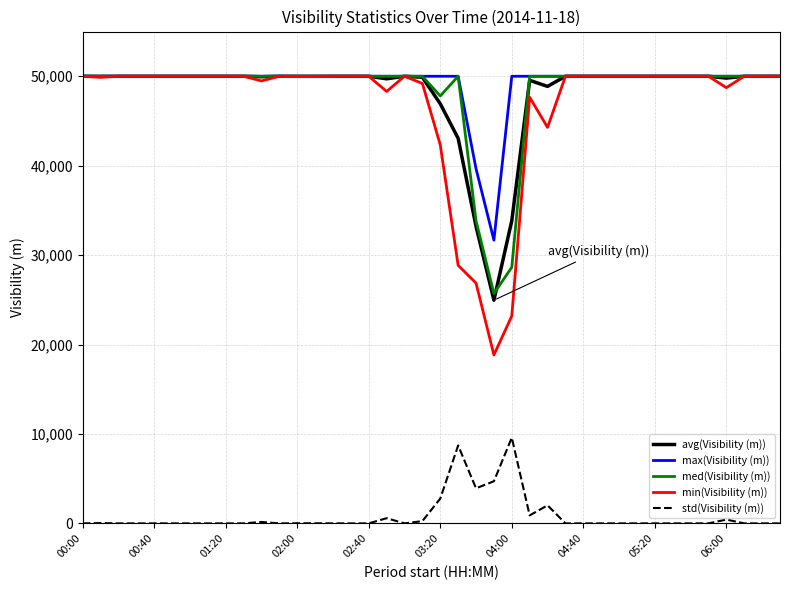

True or false: std(Visibility (m)) and avg(Visibility (m)) cross at least once.

False